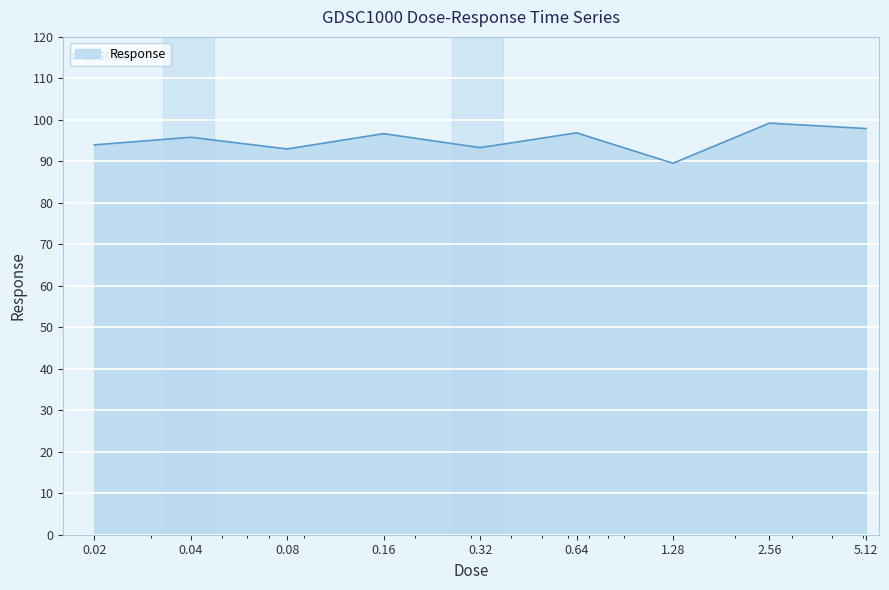

What is the minimum value shown in the chart?

89.5